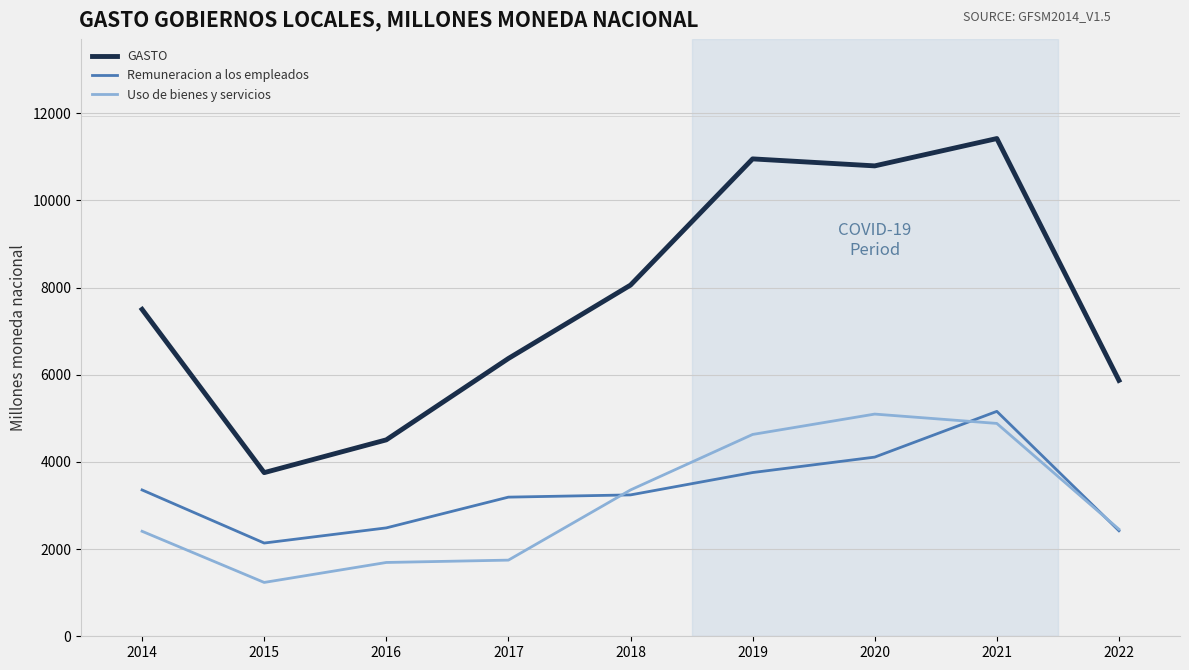

The Remuneracion a los empleados series shows 2420.8 at 2022. True or false?

True